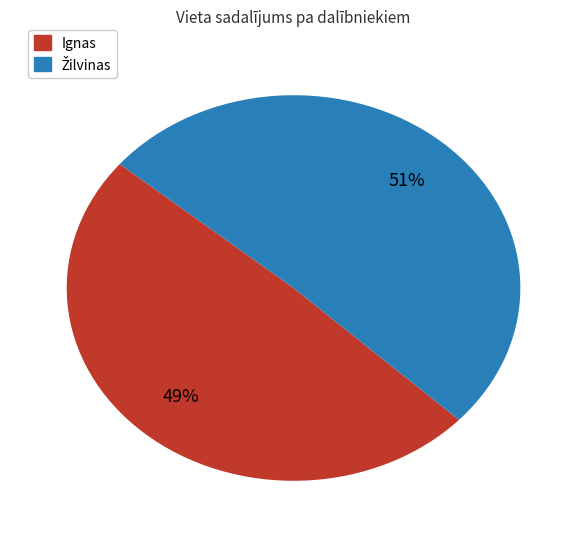

Does Ignas represent more than half of the total?

No